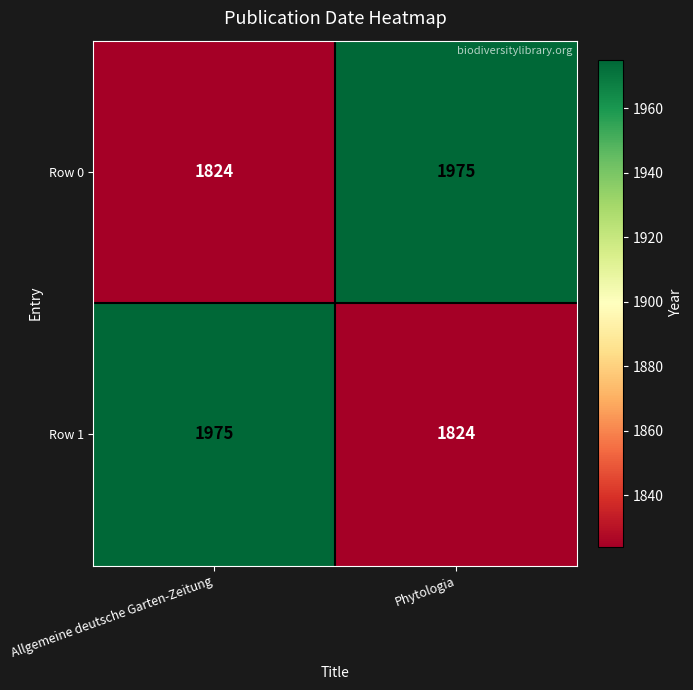

The value of Row 1 at Allgemeine deutsche Garten-Zeitung is 1975. True or false?

True